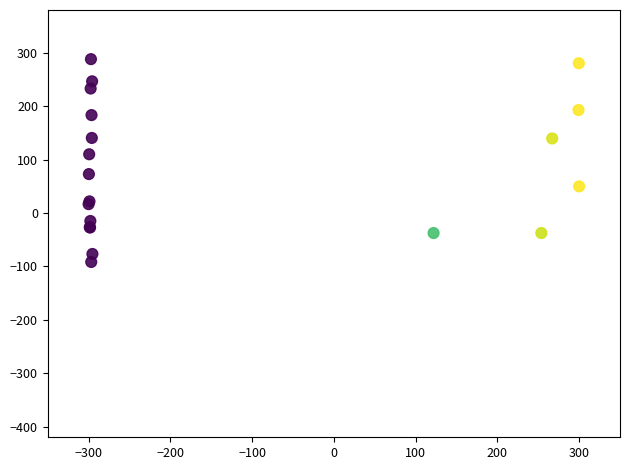

What Y value in the scatter plot is closest to 98?

109.9